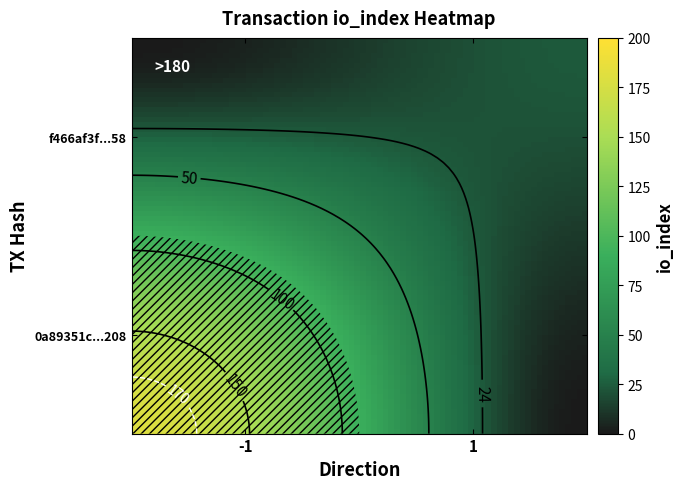

Is it true that 0a89351c2aef534c56b81c804ff6b3a92db5208 equals 118 at io_index?

False